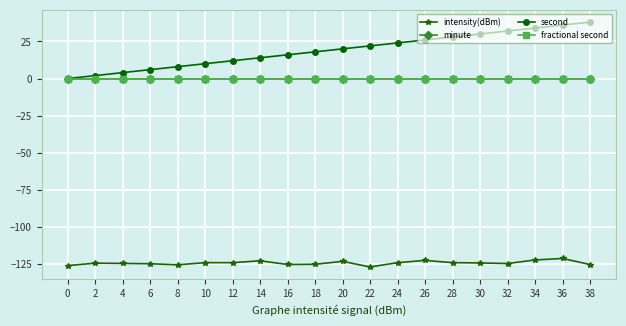

Does the chart have visible grid lines?

Yes